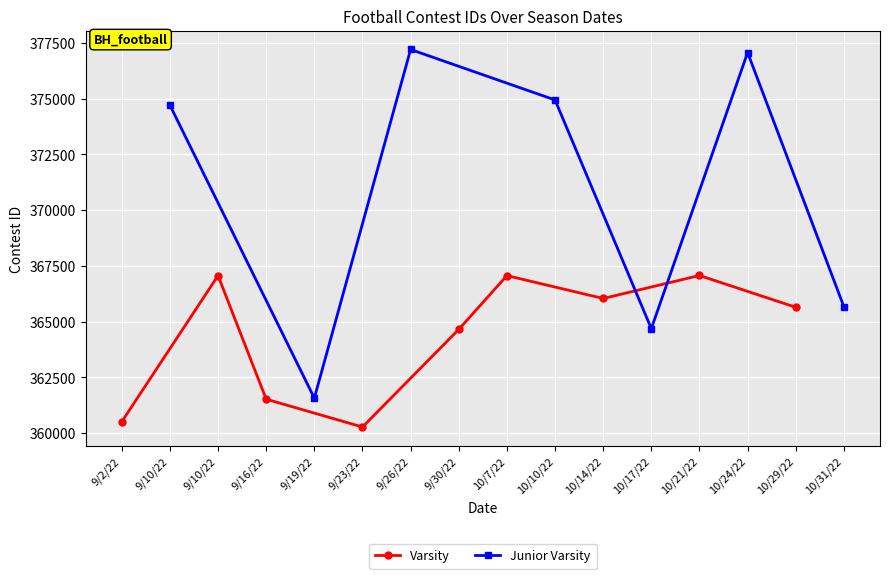

What is the sum of the values at 9/10/22 and 10/21/22?

734138